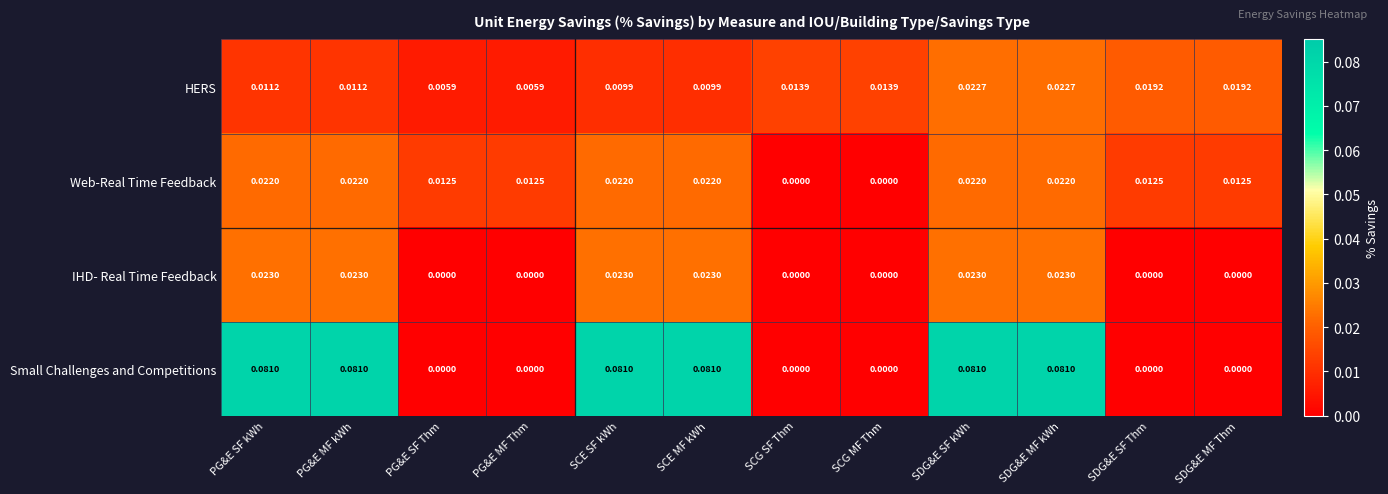

List the series in order of their peak value, lowest first.

Web-Real Time Feedback, HERS, IHD- Real Time Feedback, Small Challenges and Competitions